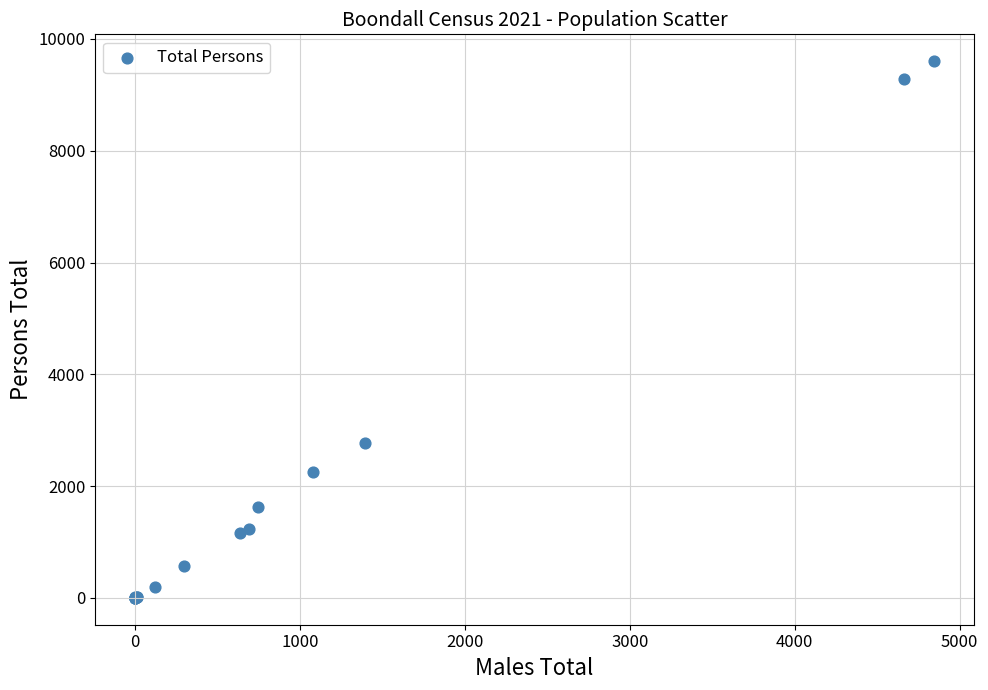

What Y value in the scatter plot is closest to 4801?

2767